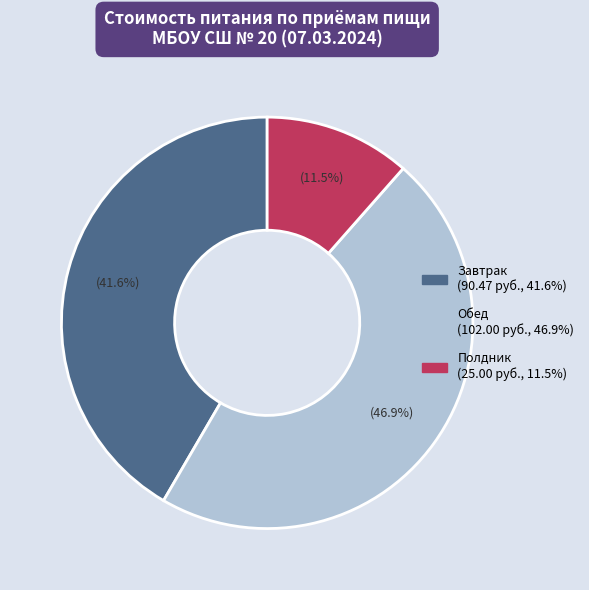

What percentage do Полдник and Обед together represent?

58.4%